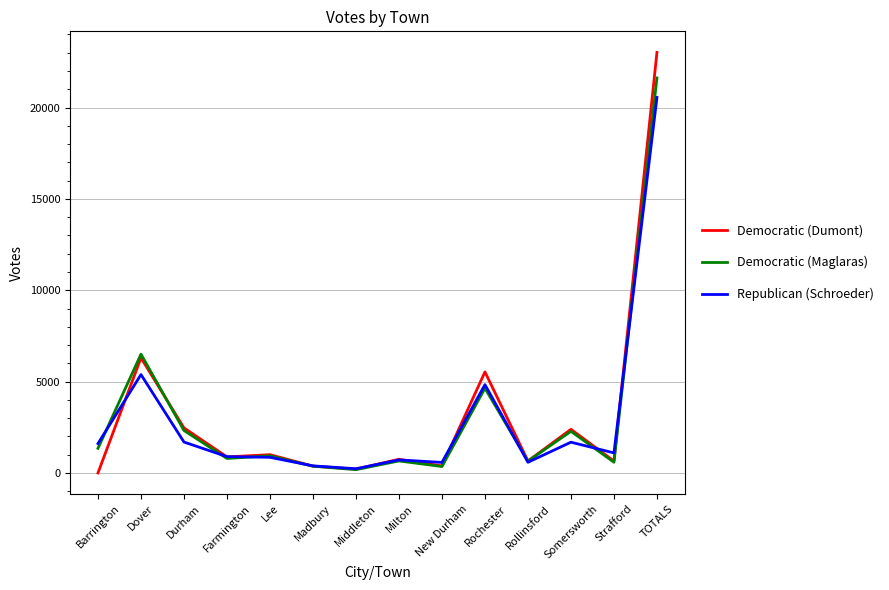

Where does the Democratic (Dumont) series first go above 880?

Dover